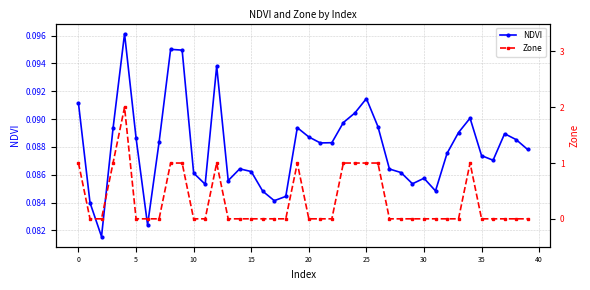

Is it true that Zone equals 0.4 at 25?

False